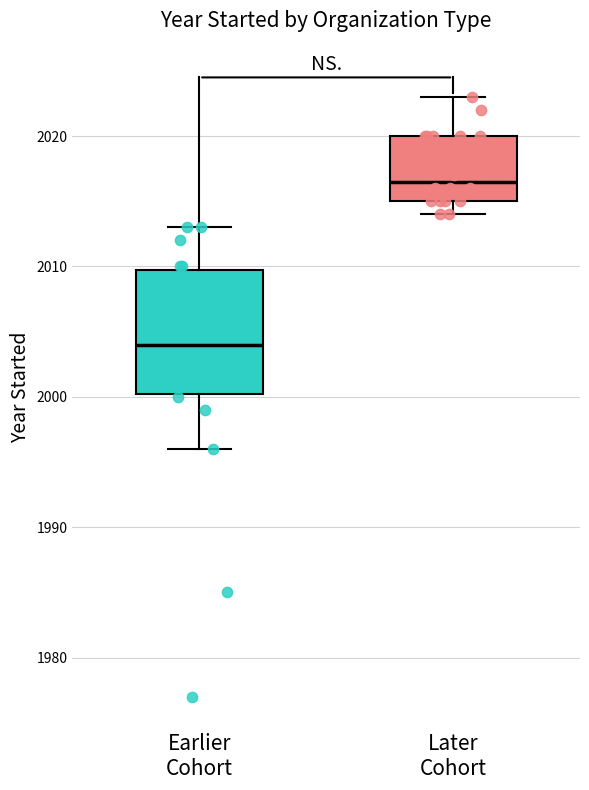

Reading left to right, read every box against the y-axis: the position of its median line, the range the box covers, and the ends of its whiskers. The values are not printed on the chart, so give them approximately, as read against the axis.

Earlier Cohort: median 2004, box 2000 to 2010, whiskers 1996 to 2013
Later Cohort: median 2017, box 2015 to 2020, whiskers 2014 to 2023